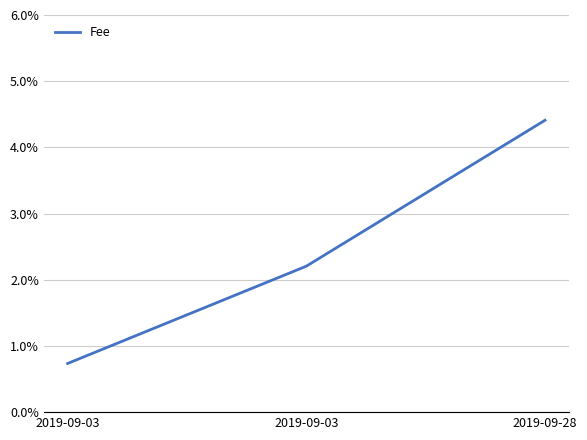

Which has a higher value, 2019-09-03 or 2019-09-28?

2019-09-28